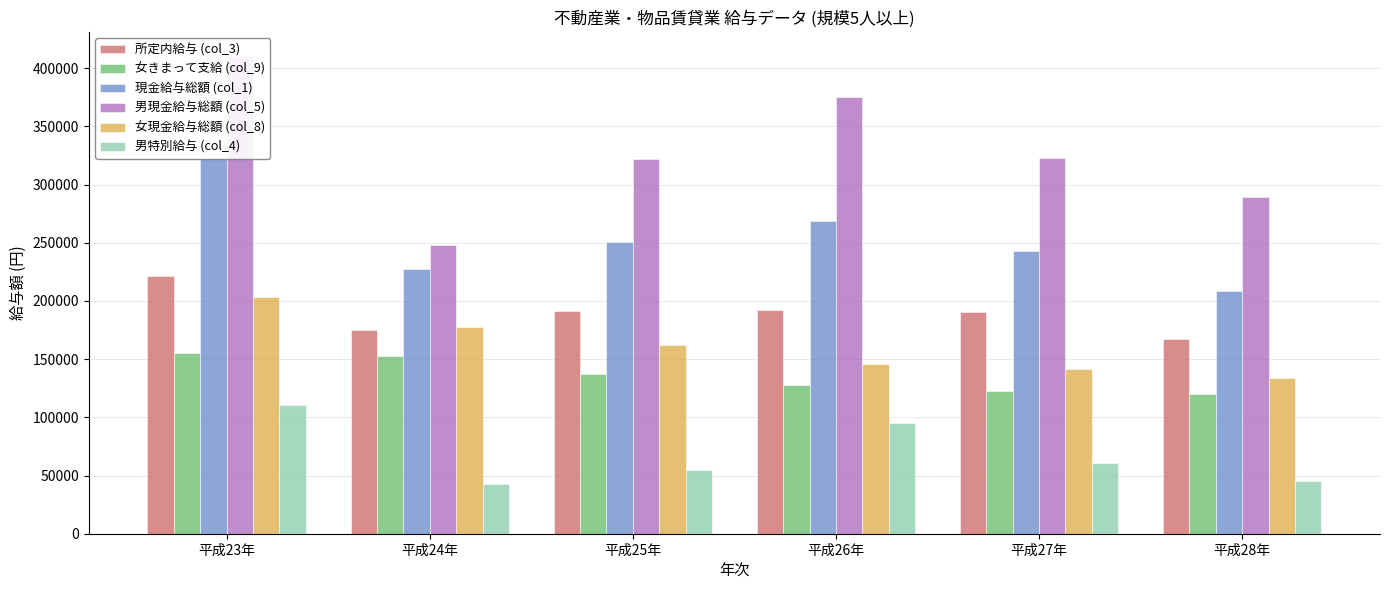

What is the maximum value for 男特別給与 (col_4)?

110440